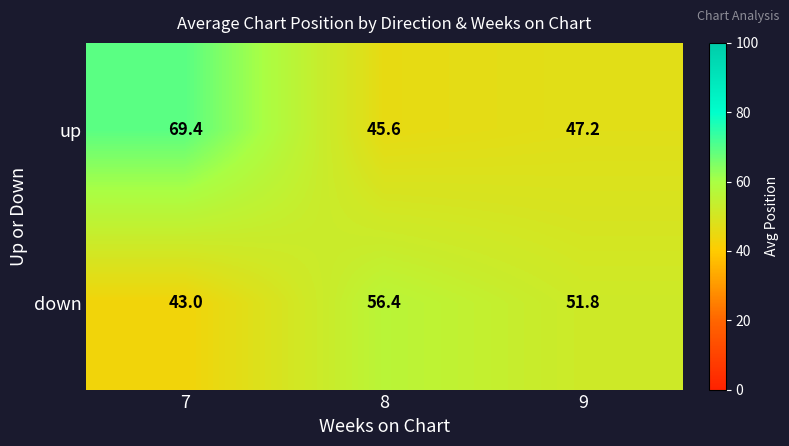

The value of down at 8 is 14.1. True or false?

False